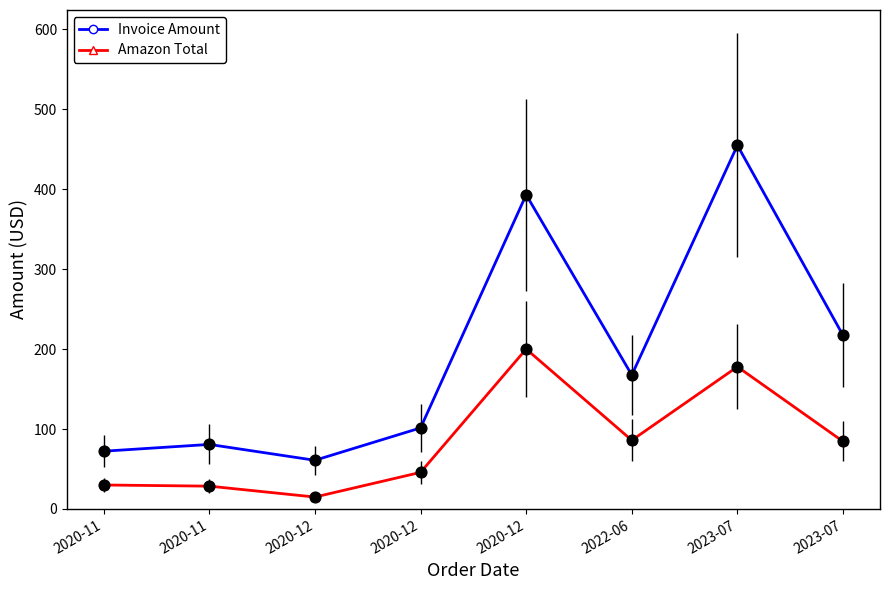

Which series has the largest total across all categories?

Invoice Amount